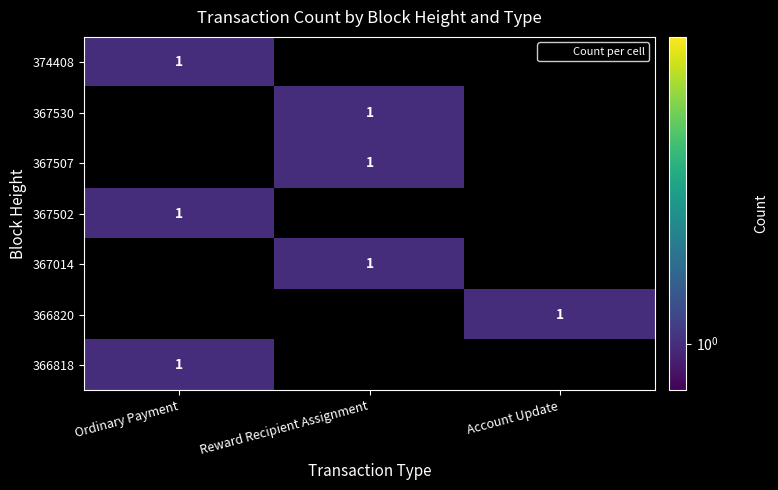

Is it true that 367014 equals 1 at 367507?

False